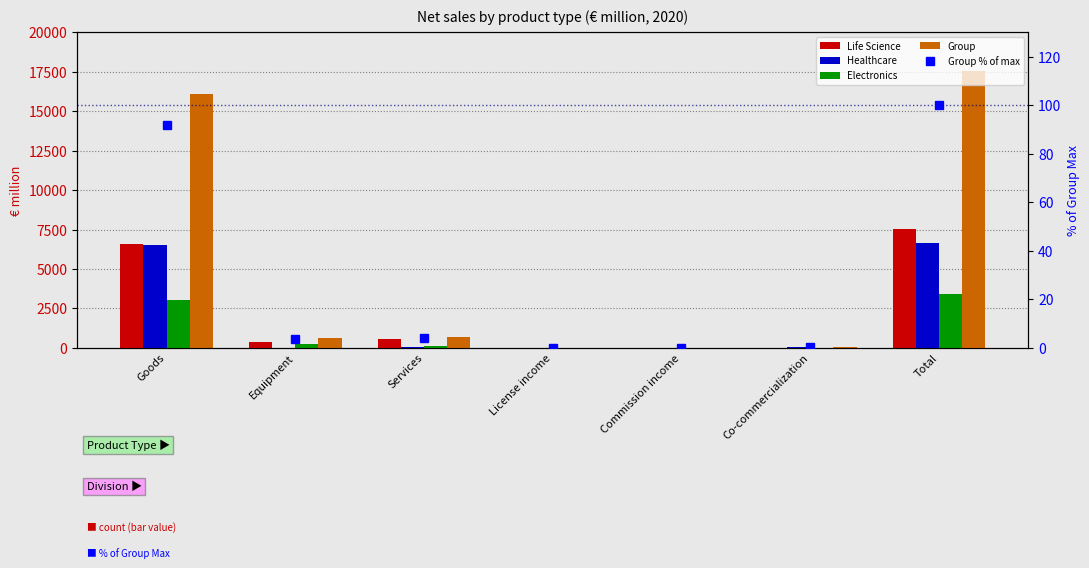

What is the total value across all series at Goods?

32312.9